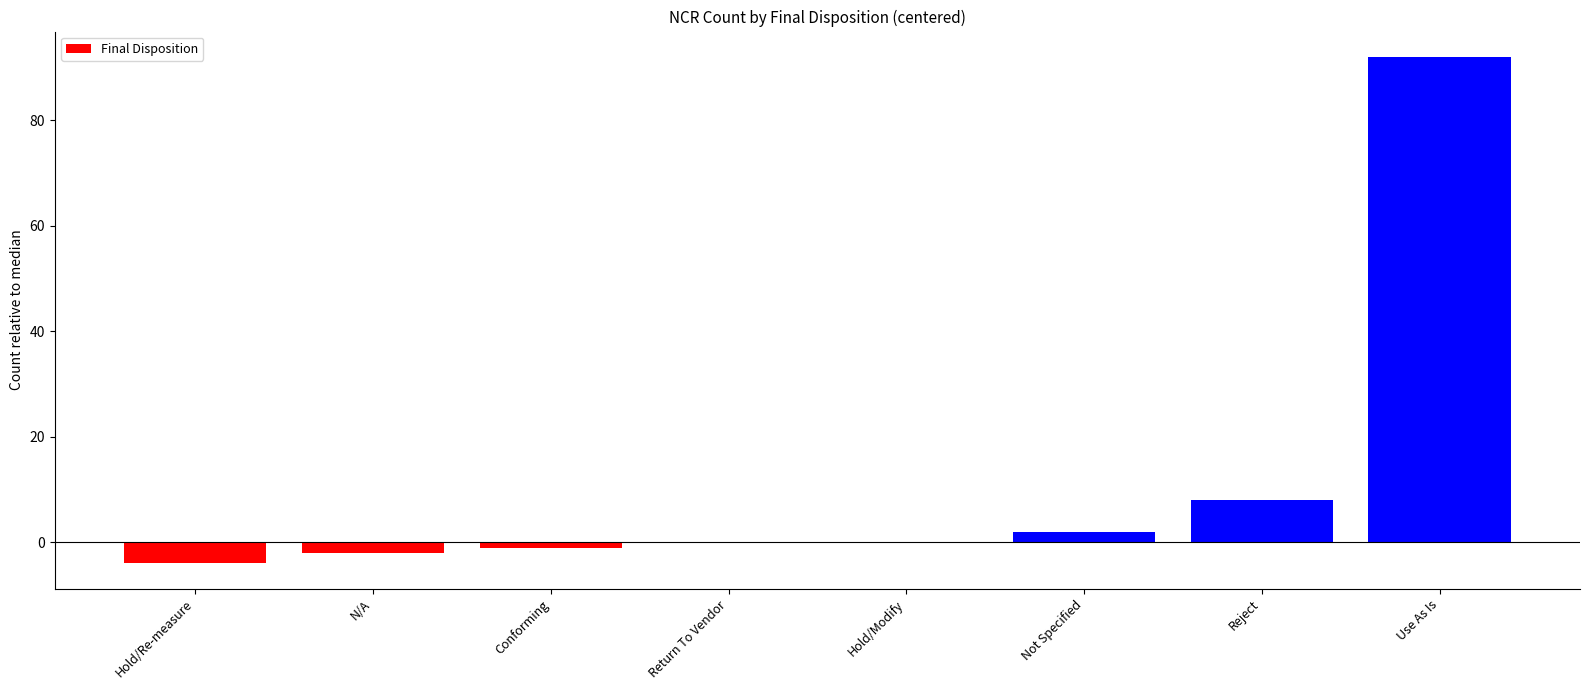

What is the sum of all values?

95